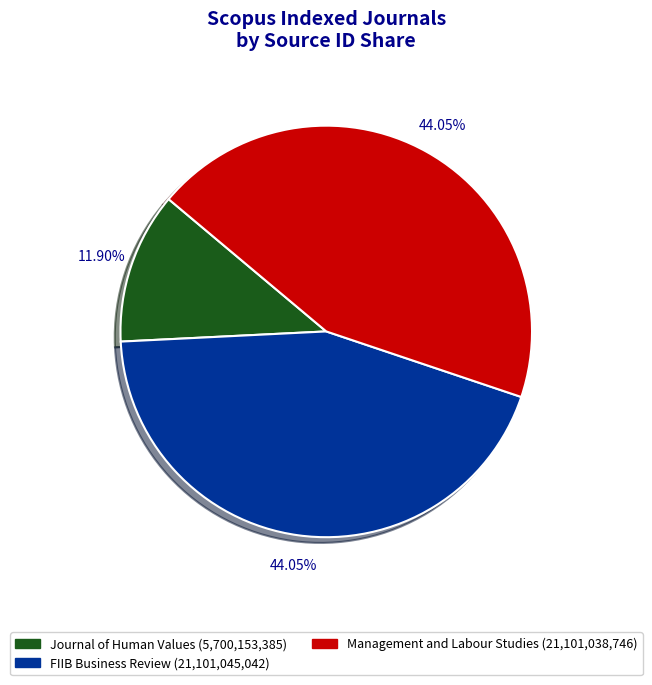

How many slices are in this pie chart?

3